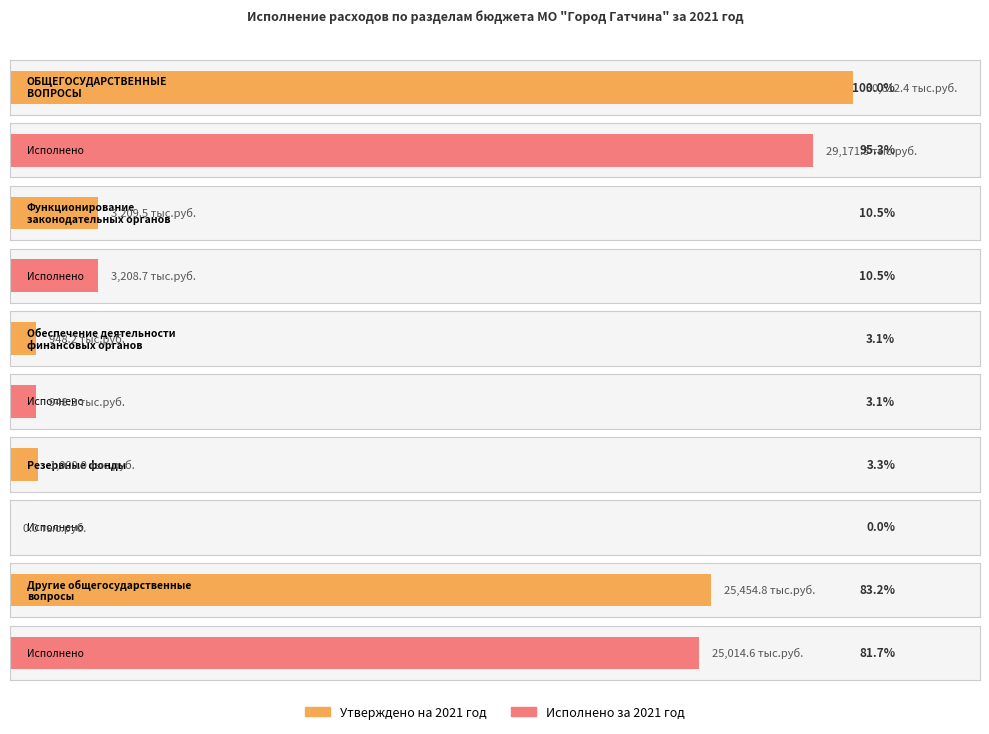

Between Обеспечение деятельности финансовых органов and Другие общегосударственные вопросы, which series saw the biggest shift?

Утверждено на 2021 год